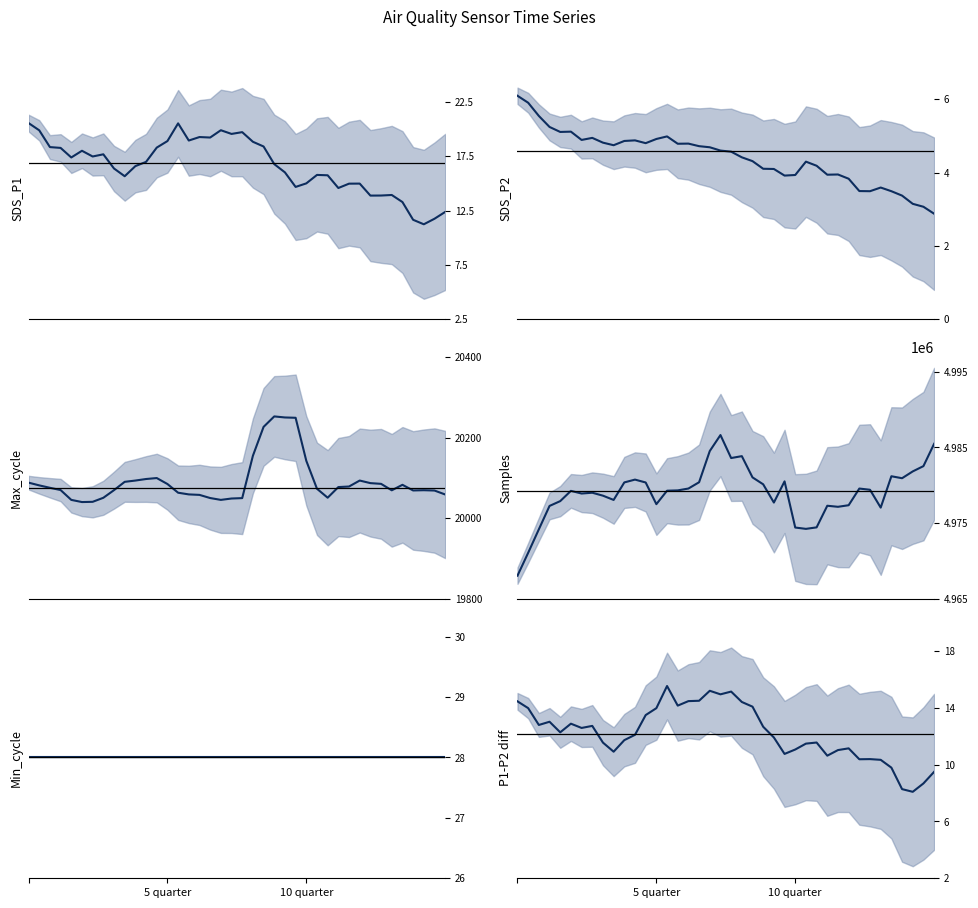

Reading left to right, extract all data points from this chart.

SDS_P1 (mean): 20.5	19.9	18.3	18.3	17.4	18.0	17.5	17.7	16.4	15.7	16.6	17.0	18.3	18.9	20.5	18.9	19.3	19.2	19.9	19.5	19.7	18.8	18.4	16.8	16.0	14.7	15.0	15.8	15.7	14.6	15.0	15.0	13.9	13.9	13.9	13.3	11.6	11.2	11.7	12.4
SDS_P2 (mean): 6.1	5.9	5.5	5.2	5.1	5.1	4.9	4.9	4.8	4.7	4.9	4.9	4.8	4.9	5.0	4.8	4.8	4.7	4.7	4.6	4.6	4.4	4.3	4.1	4.1	3.9	3.9	4.3	4.2	3.9	3.9	3.8	3.5	3.5	3.6	3.5	3.4	3.1	3.1	2.9
Max_cycle (mean): 20088.2	20081.4	20075.4	20069.8	20045.4	20040.0	20040.6	20050.6	20069.6	20090.2	20093.4	20097.2	20099.6	20084.8	20063.2	20059.0	20057.8	20050.0	20045.4	20048.8	20049.8	20154.8	20226.6	20252.6	20250.0	20249.2	20142.4	20073.0	20050.8	20077.2	20078.6	20093.4	20087.0	20085.2	20069.2	20082.8	20068.8	20069.4	20068.6	20058.8
Samples (mean): 4968050.4	4971074.6	4974178.8	4977268.6	4977903.6	4979259.0	4978907.6	4979014.2	4978623.4	4978060.8	4980376.8	4980748.8	4980366.8	4977501.8	4979281.0	4979323.8	4979567.4	4980400.0	4984525.4	4986637.6	4983598.2	4983849.4	4981041.8	4980125.6	4977714.2	4980514.2	4974412.8	4974236.2	4974435.0	4977292.4	4977153.2	4977362.0	4979565.8	4979405.0	4977046.4	4981192.0	4980930.8	4981831.0	4982531.0	4985478.0
Min_cycle (mean): 28.0	28.0	28.0	28.0	28.0	28.0	28.0	28.0	28.0	28.0	28.0	28.0	28.0	28.0	28.0	28.0	28.0	28.0	28.0	28.0	28.0	28.0	28.0	28.0	28.0	28.0	28.0	28.0	28.0	28.0	28.0	28.0	28.0	28.0	28.0	28.0	28.0	28.0	28.0	28.0
P1-P2 diff (mean): 14.5	14.0	12.8	13.0	12.3	12.9	12.6	12.7	11.6	10.9	11.7	12.1	13.5	14.0	15.5	14.2	14.5	14.5	15.2	14.9	15.1	14.4	14.1	12.7	11.9	10.8	11.1	11.5	11.6	10.6	11.0	11.1	10.4	10.4	10.3	9.8	8.3	8.1	8.7	9.5